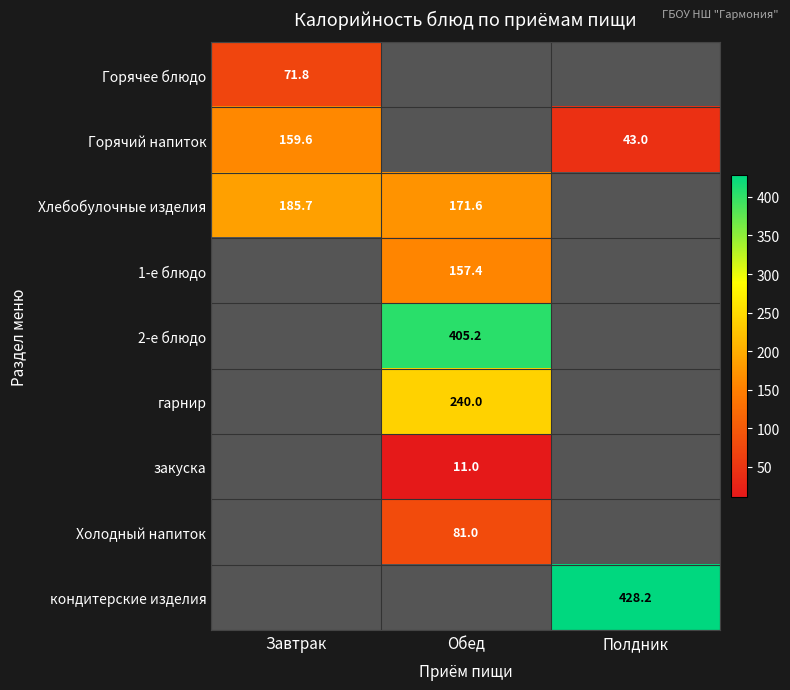

Is it true that кондитерские изделия equals 428.2 at Полдник?

True